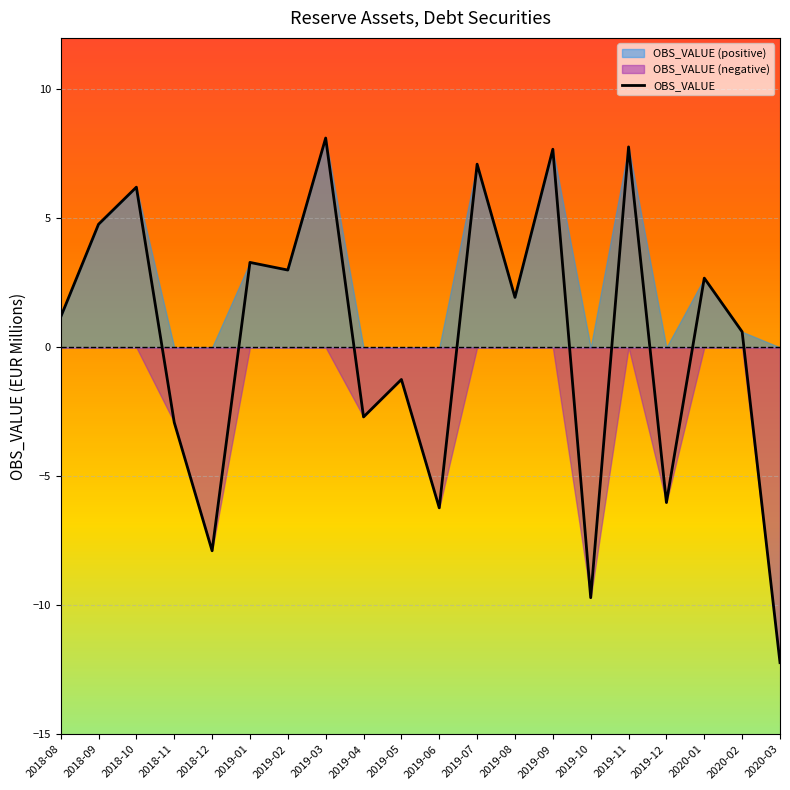

What is the difference between the values at 2019-10 and 2019-06?

3.5